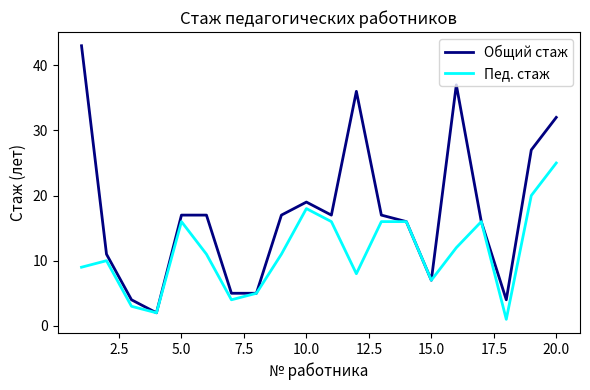

Rank the series by their maximum value, from highest to lowest.

Общий стаж, Пед. стаж